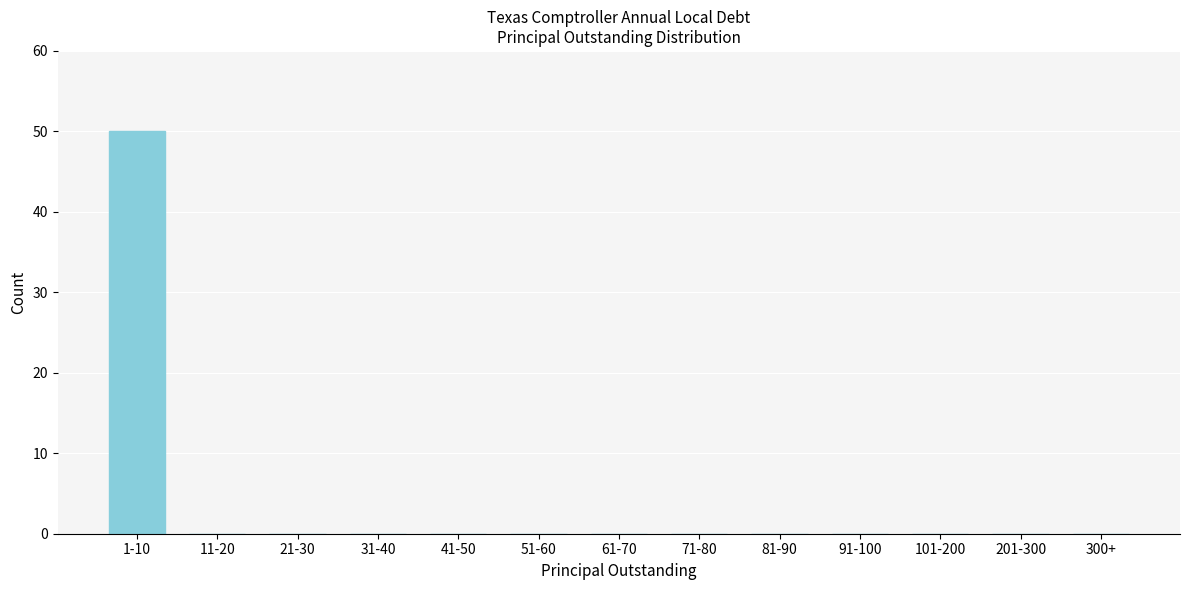

Reading left to right, transcribe all the data shown in this chart.

1-10=50	11-20=0	21-30=0	31-40=0	41-50=0	51-60=0	61-70=0	71-80=0	81-90=0	91-100=0	101-200=0	201-300=0	300+=0